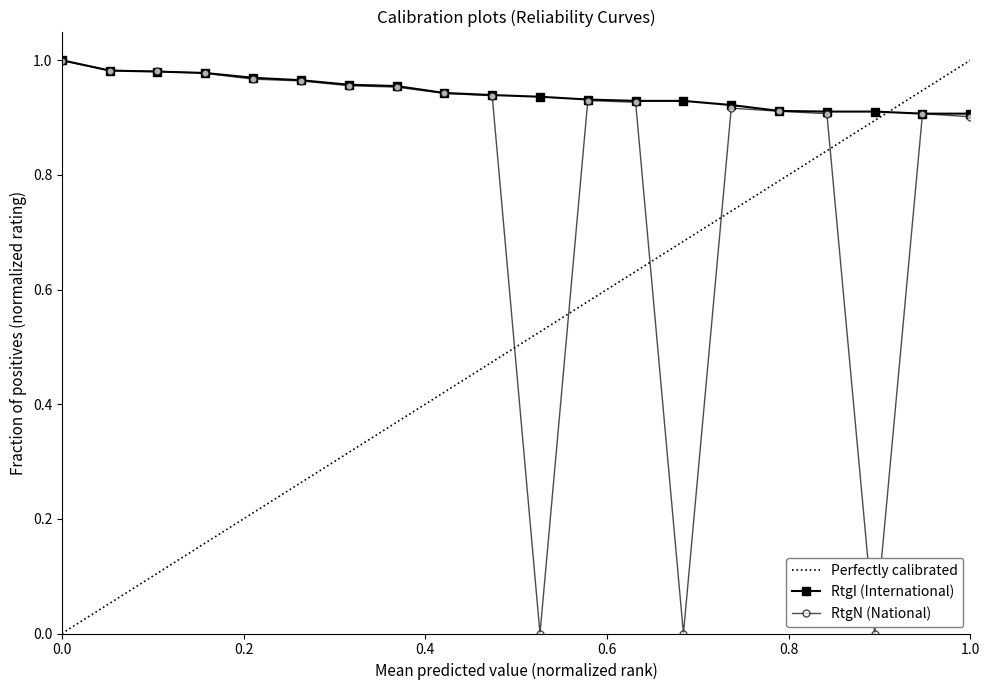

Which series has the largest range (max minus min)?

RtgN